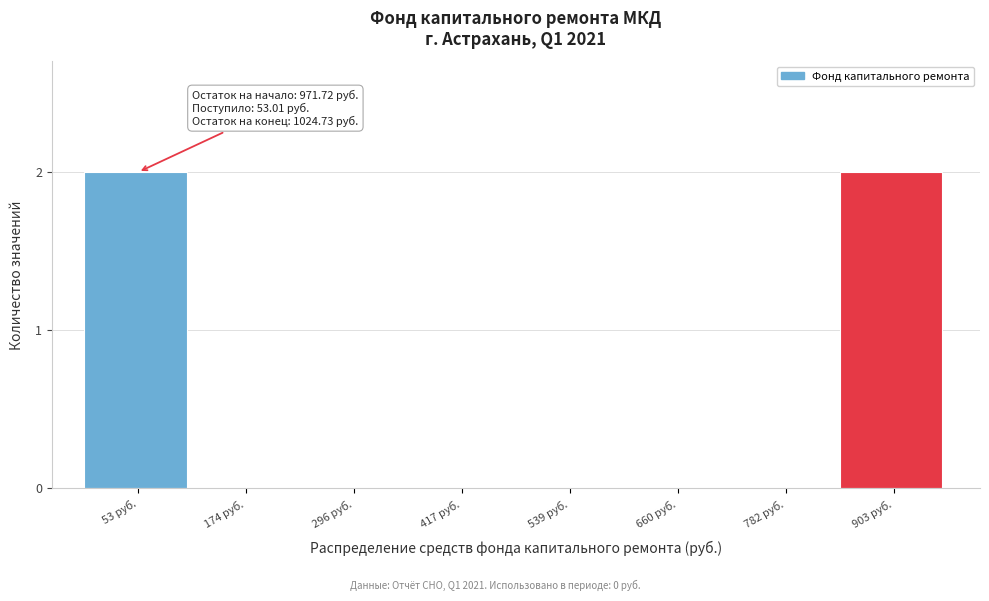

Reading left to right, list all the values displayed in this chart.

53 руб.=2	174 руб.=0	296 руб.=0	417 руб.=0	539 руб.=0	660 руб.=0	782 руб.=0	903 руб.=2